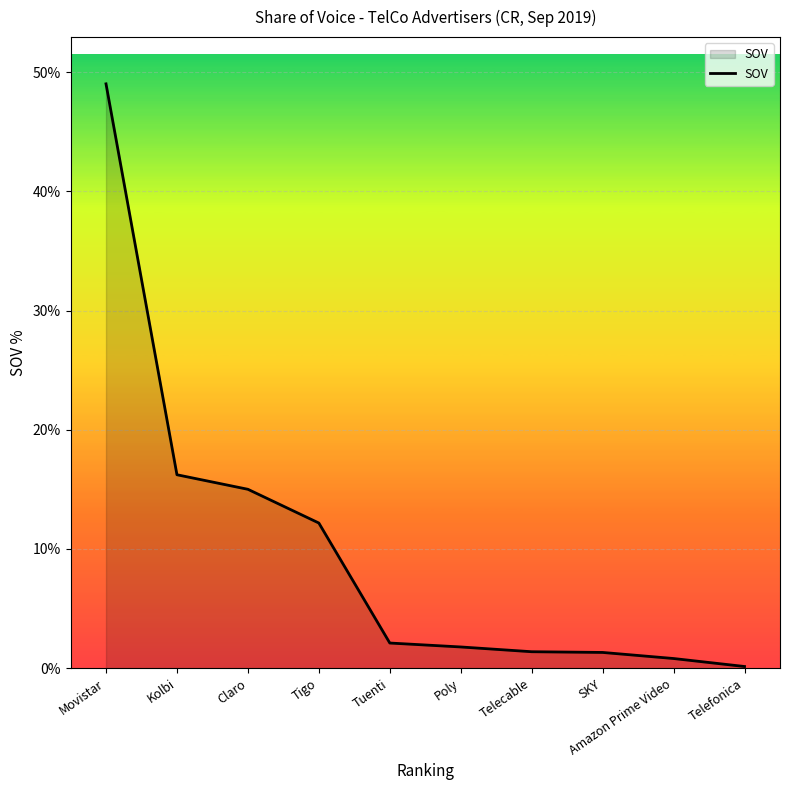

Approximately how many times larger is the value at SKY compared to Telecable?

1.0